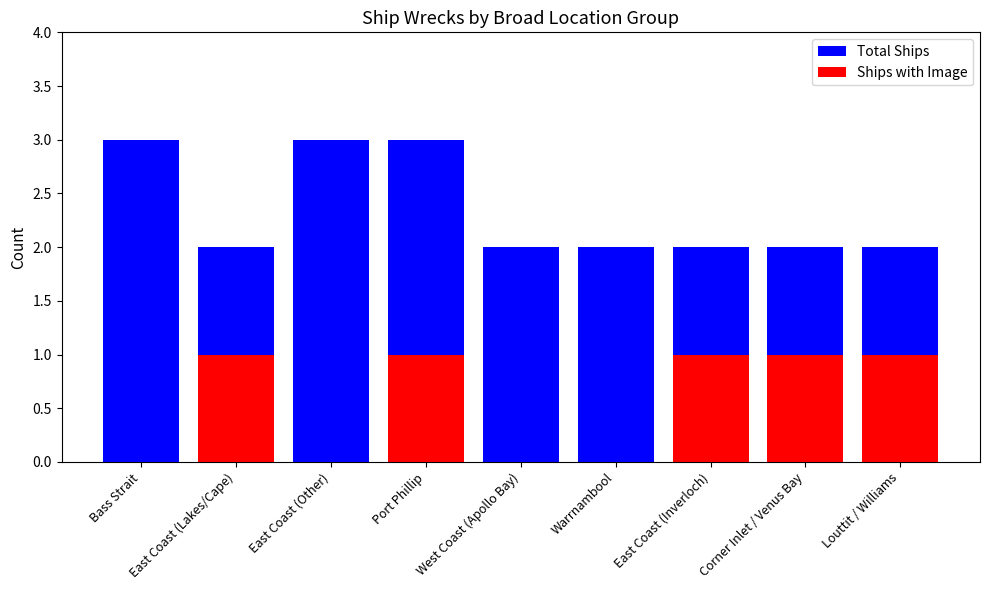

At which category is the sum across all series the highest?

Port Phillip